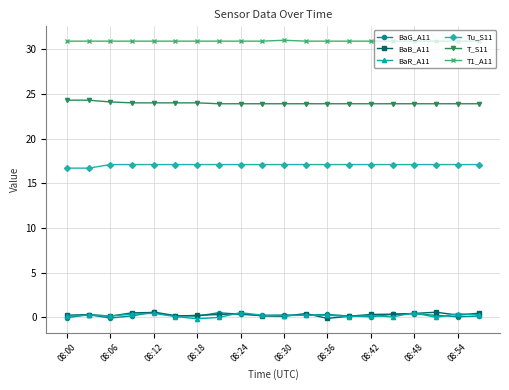

What is the highest value of the T1_A11 series?

31.0